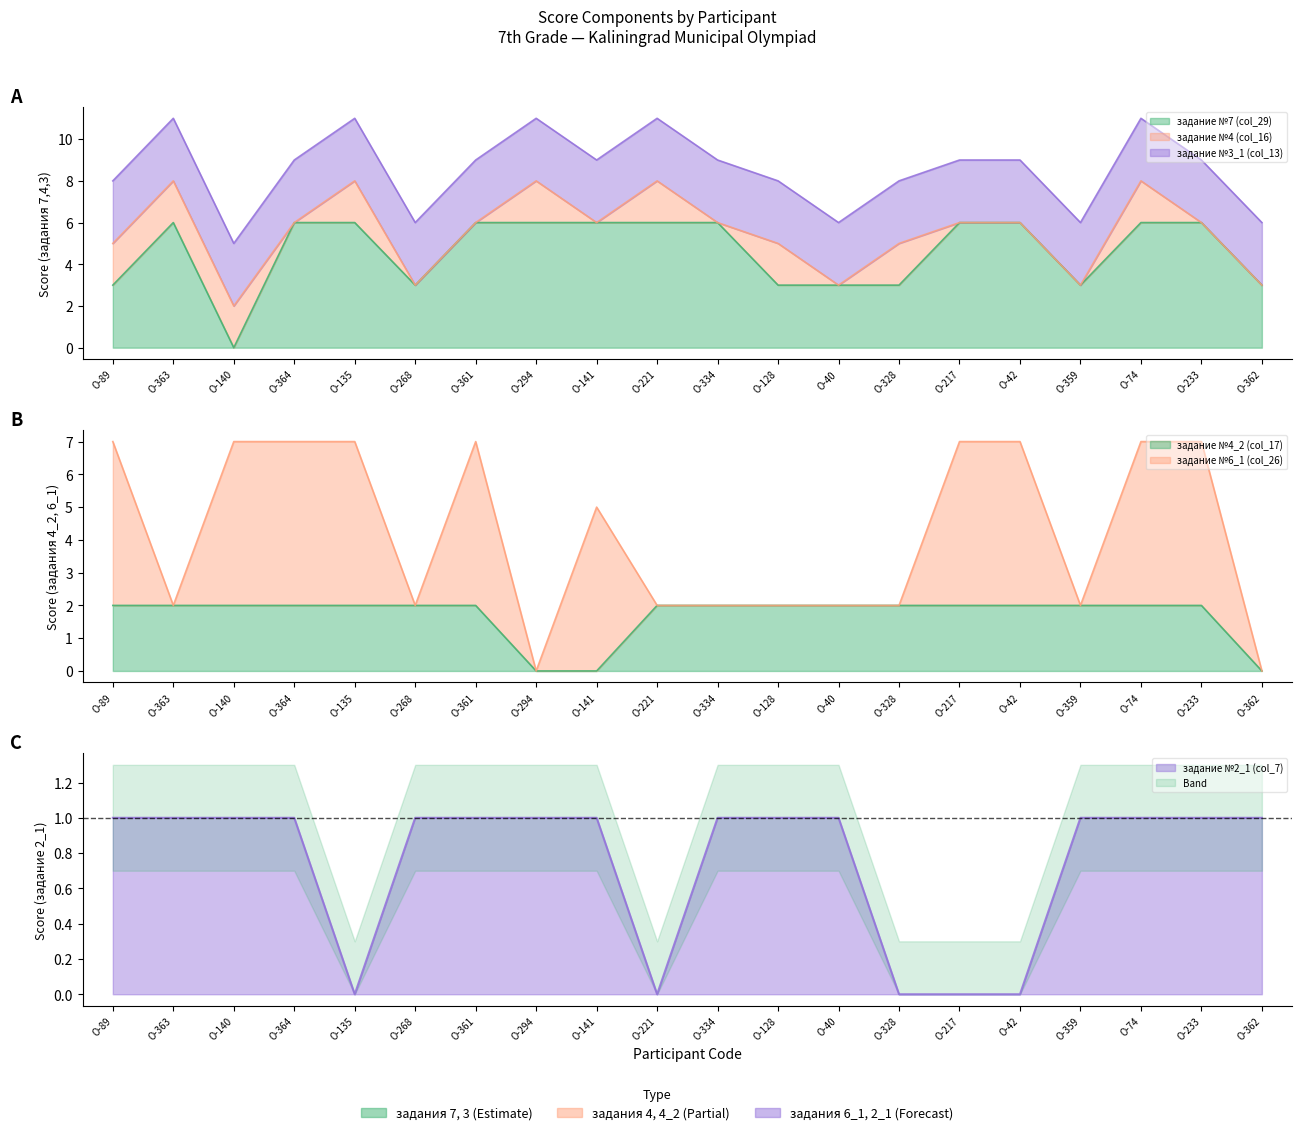

How many intersections are there between задание №2_1 (col_7) and задание №7 (col_29)?

2